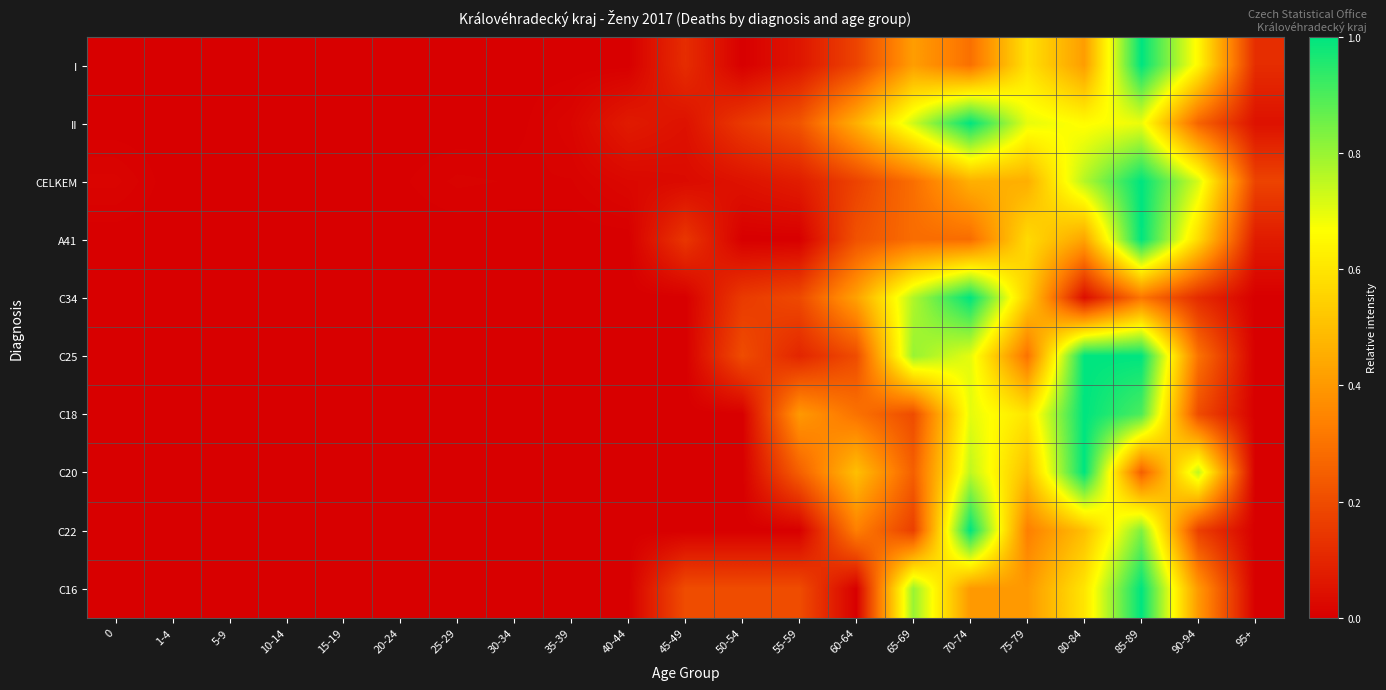

Between 70-74 and 40-44, which is larger?

70-74